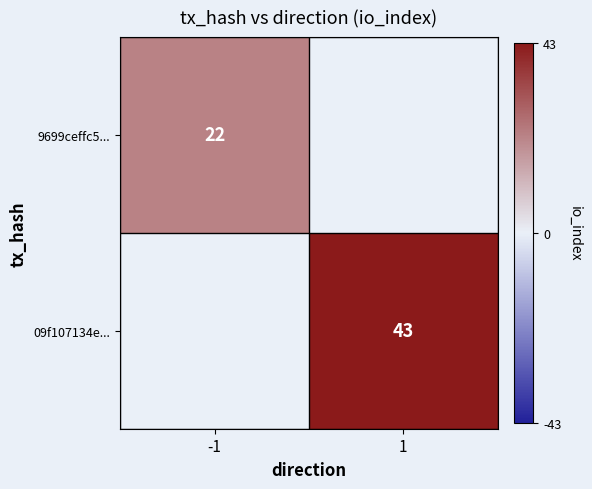

What is the smallest value displayed?

22.0